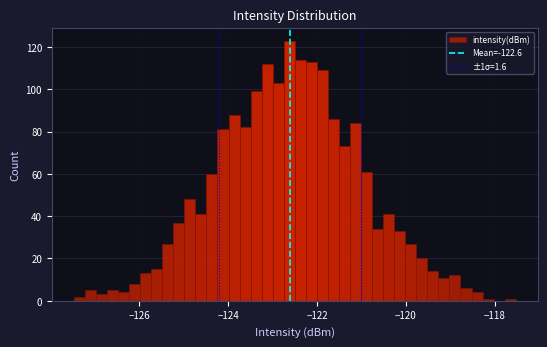

Around what value on the x-axis is the tallest bar? Give the approximate position of its centre, as read against the axis.

-122.6